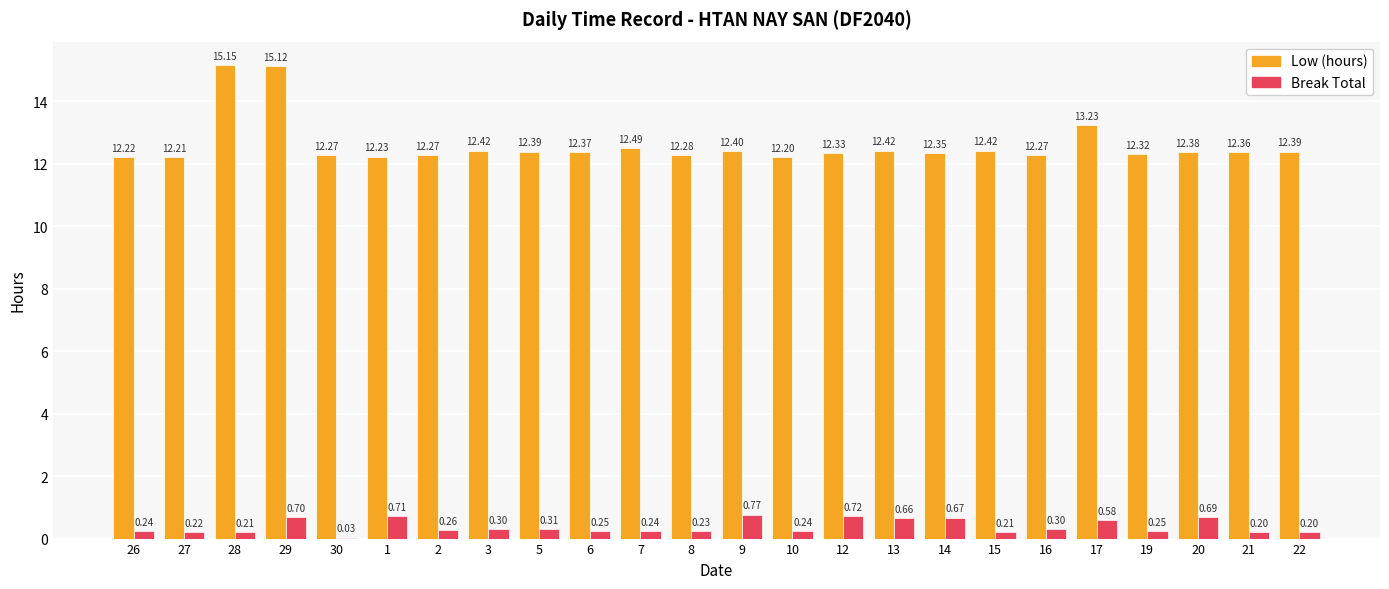

What is the sum of the Low (hours) values at 26 and 21?

24.6